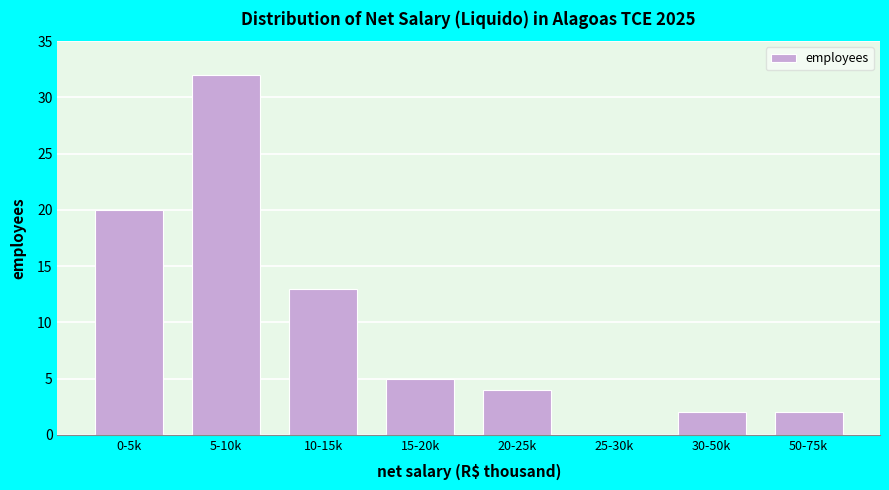

Reading left to right, extract all data points from this chart.

0-5k=20	5-10k=32	10-15k=13	15-20k=5	20-25k=4	25-30k=0	30-50k=2	50-75k=2